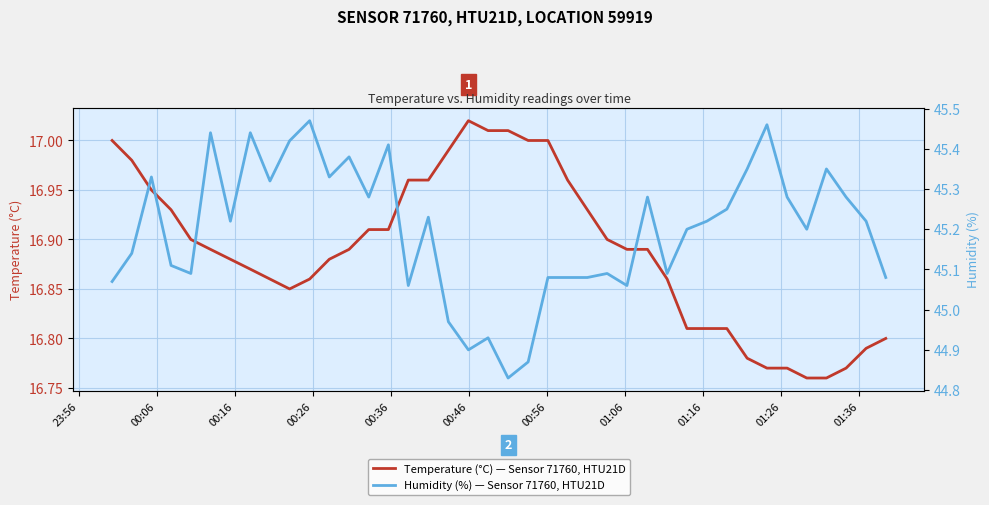

What is the greatest value displayed?

45.5